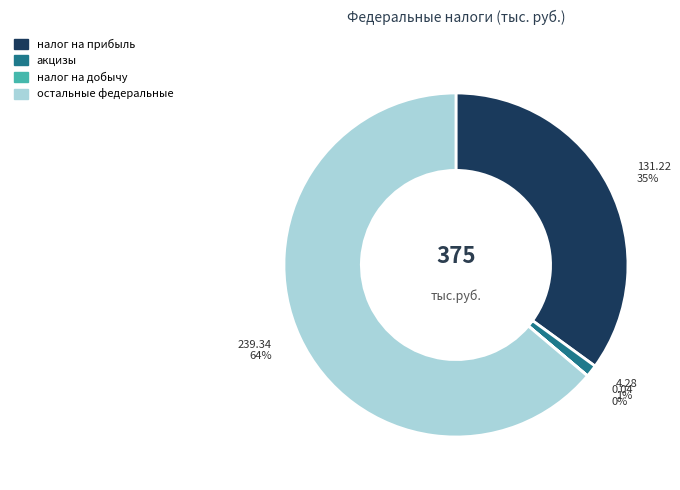

The налог на прибыль slice represents 35% of the pie. True or false?

True